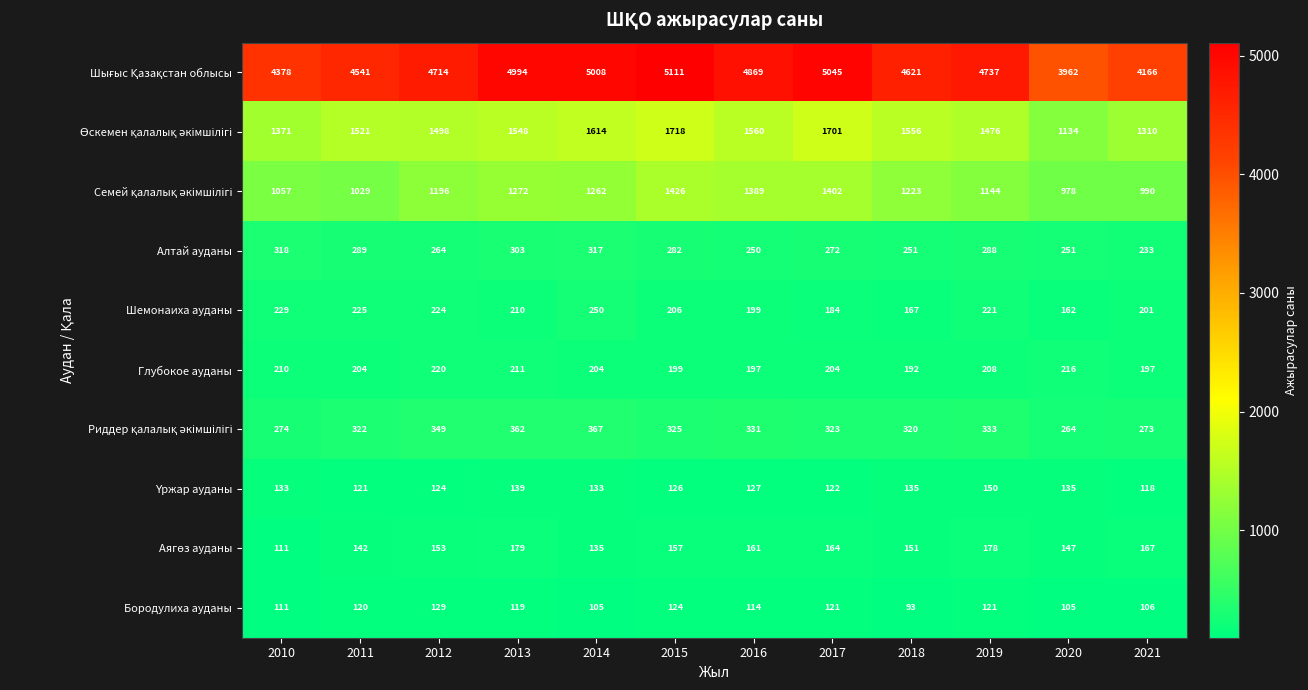

The value of Бородулиха ауданы at 2021 is 106. True or false?

True